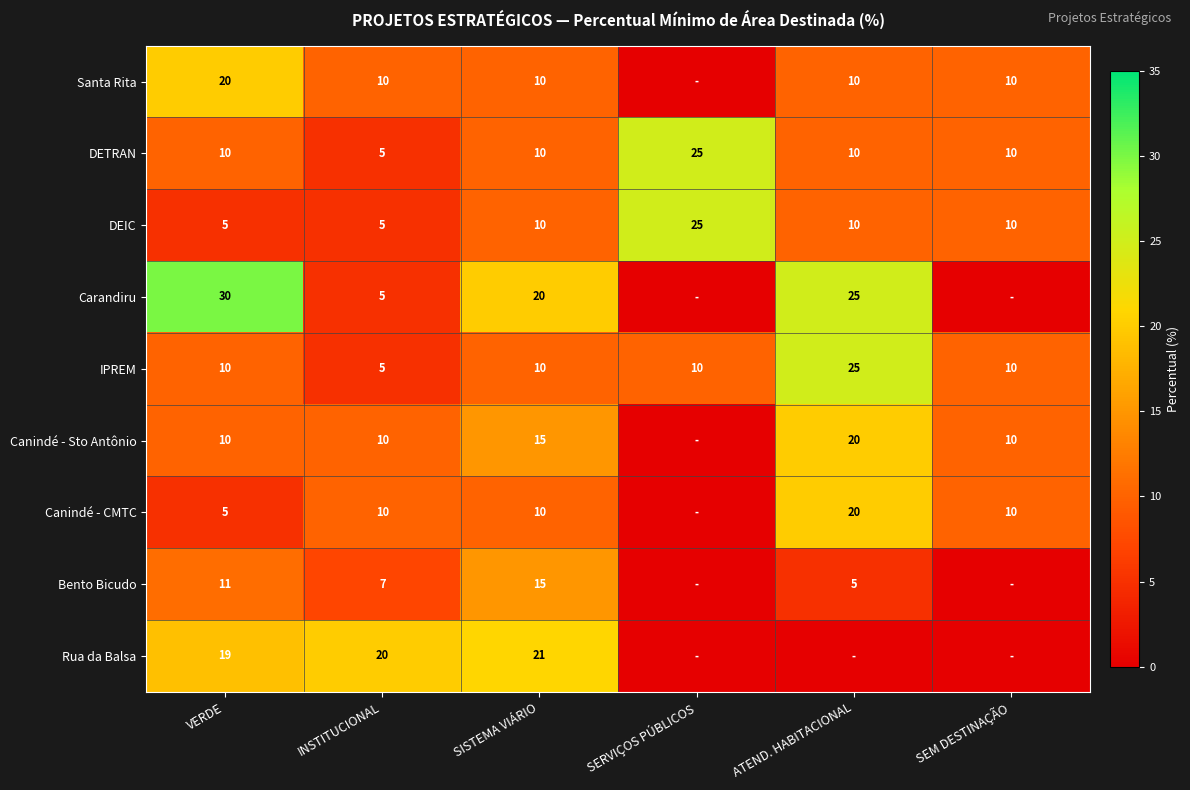

What is the total value across all series at SISTEMA VIÁRIO?

121